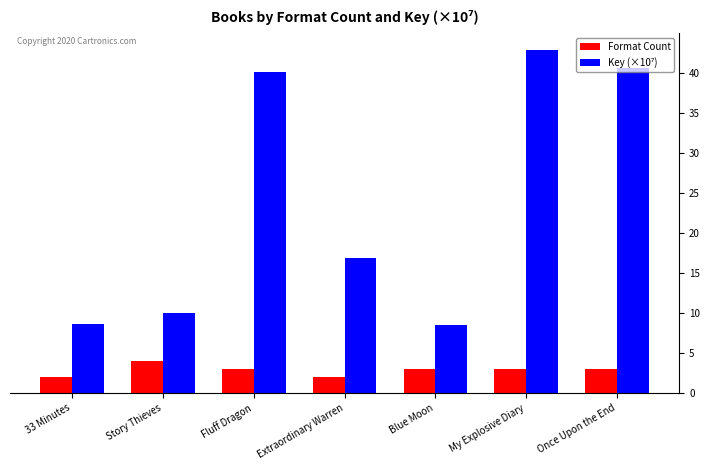

How many series are shown in this chart?

2